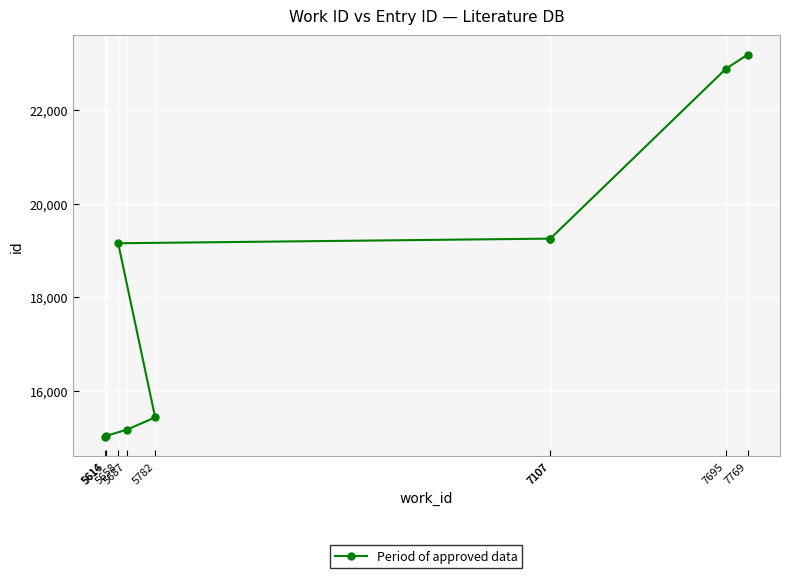

What is the smallest value displayed?

15004